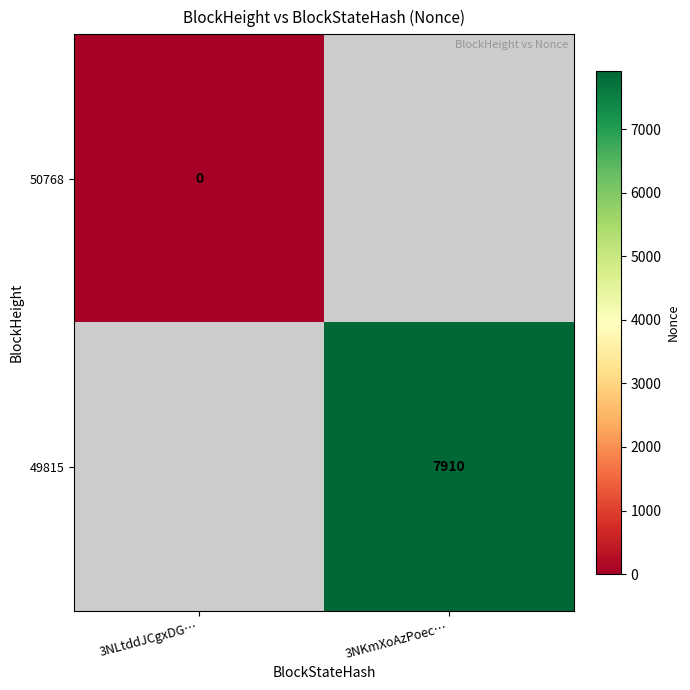

Which series has the largest range (max minus min)?

50768